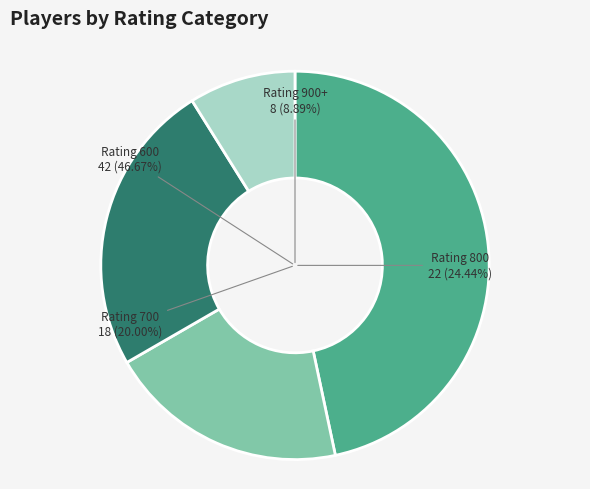

Which has a higher value, 600 or 700?

600